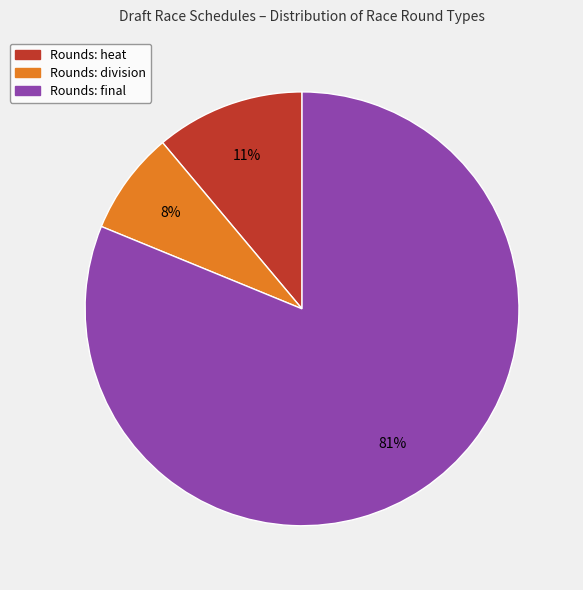

Does any single category account for the majority?

Yes